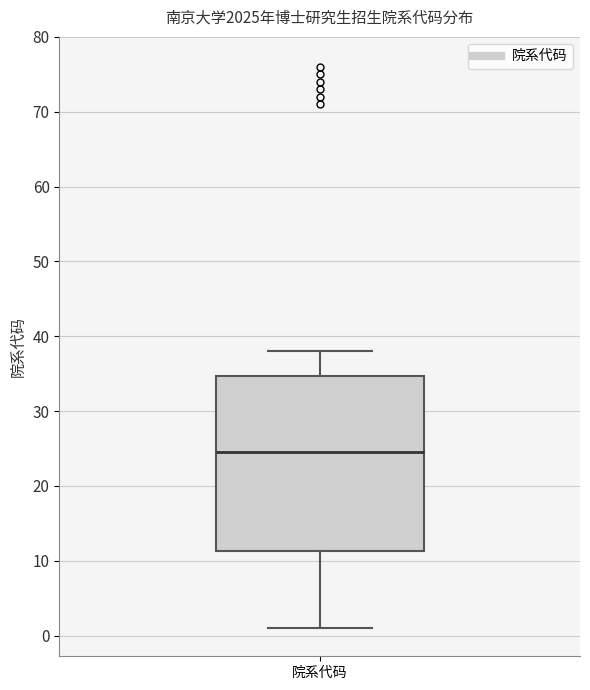

Transcribe this box plot: give where the median line is, the range the box spans, and where the two whiskers end, as read against the y-axis. The values are not printed on the chart, so give them approximately, as read against the axis.

median 25, box 11 to 35, whiskers 1 to 38